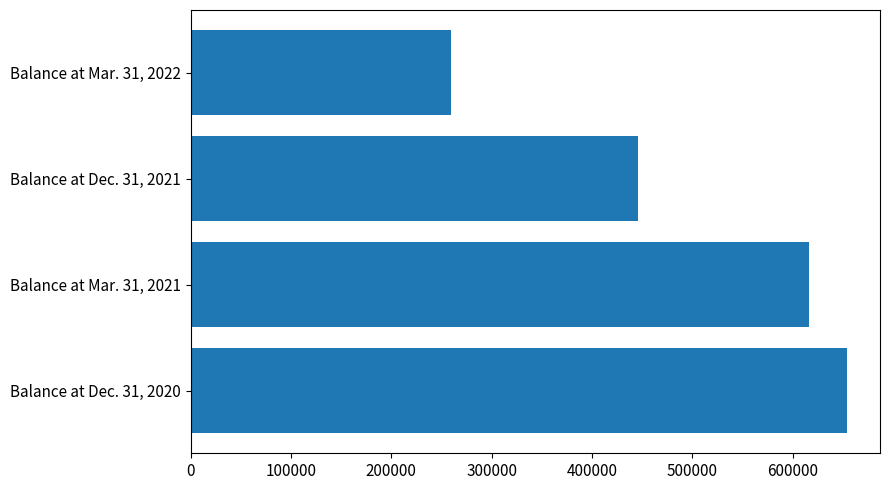

Is it true that the value at Balance at Dec. 31, 2021 is 185202?

False